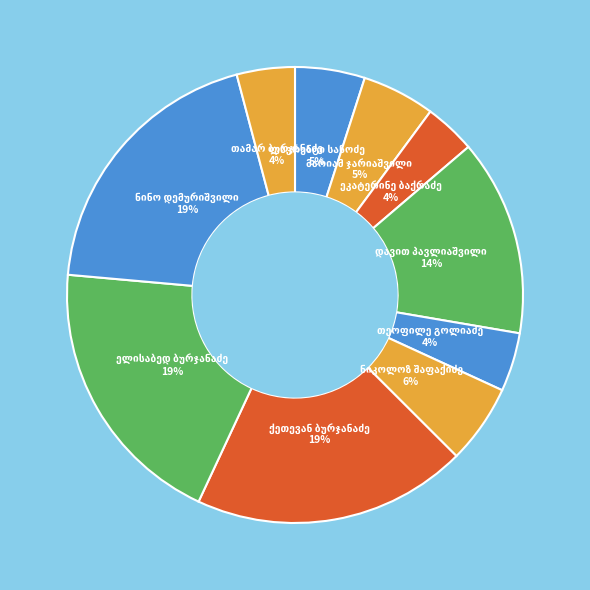

What percentage is the ქეთევან ბურჯანაძე slice, to the nearest percent?

19%